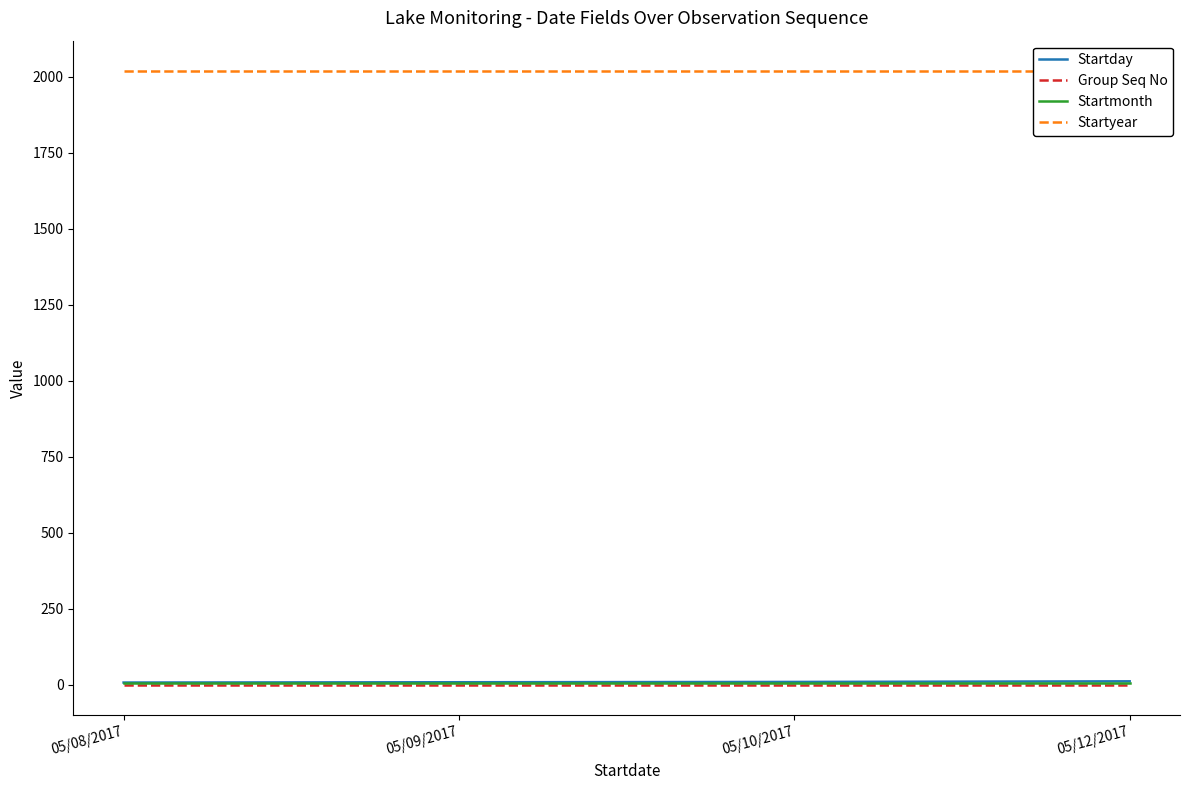

List the series in order of their peak value, highest first.

Startyear, Startday, Startmonth, Group Seq No